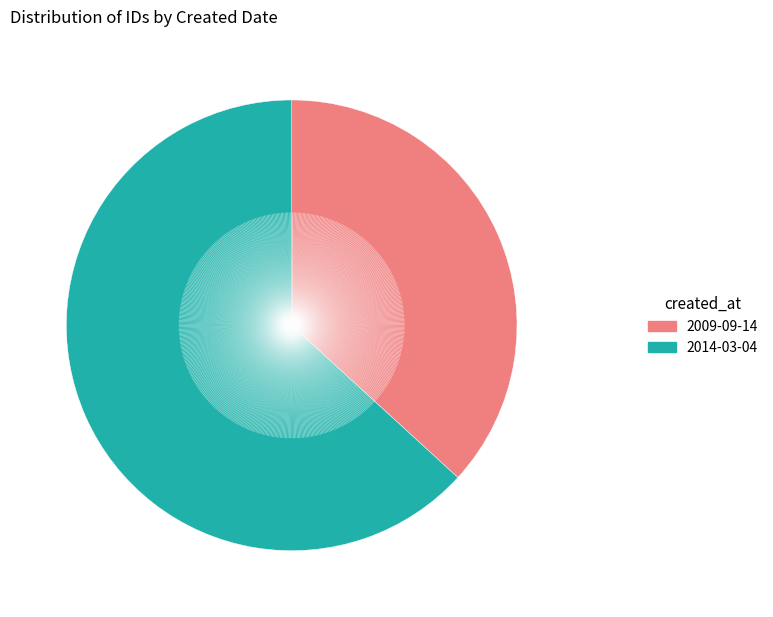

True or false: 2014-03-04 accounts for 63% of the total.

True